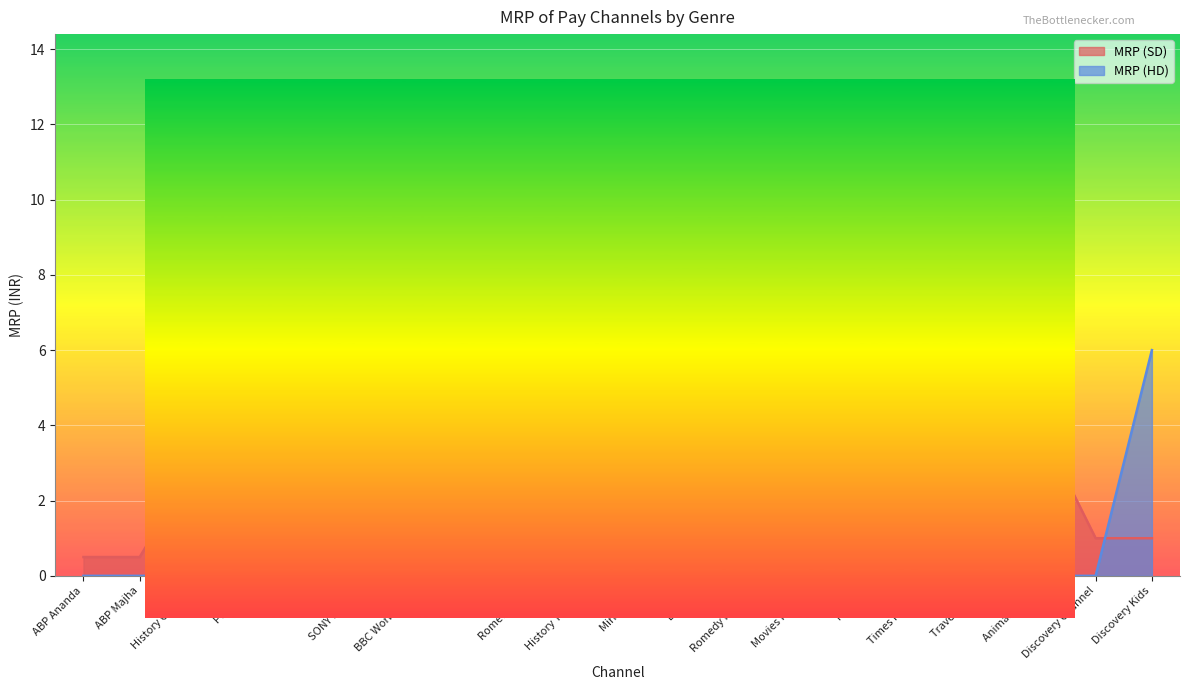

Does the chart display data point markers on the line(s)?

No